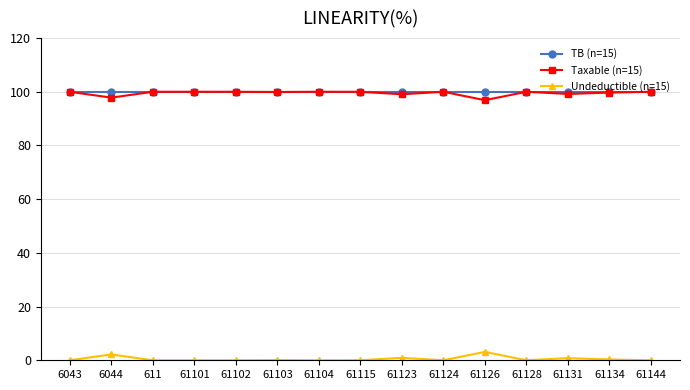

The Taxable (n=15) series shows 58.7 at 6044. True or false?

False